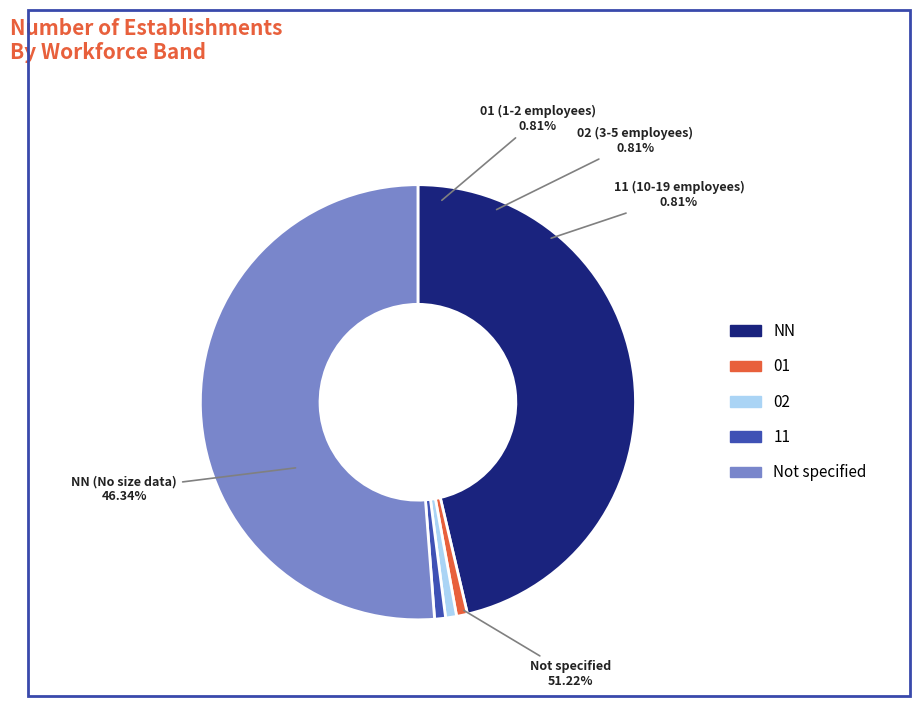

Which slice is the smallest?

01